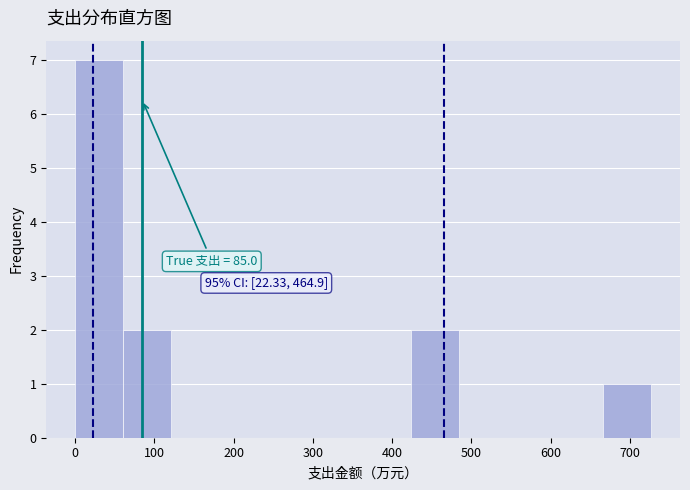

Which range on the x-axis has the tallest bar?

0 to 60